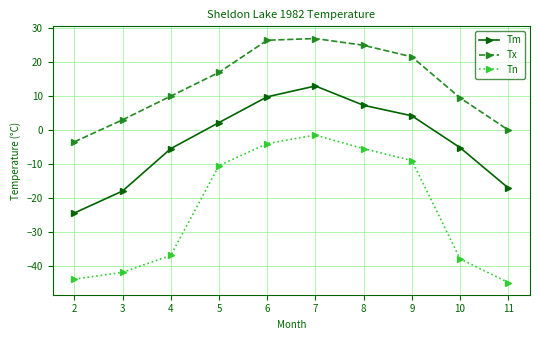

What is the sum of the Tx values at 2 and 10?

6.0